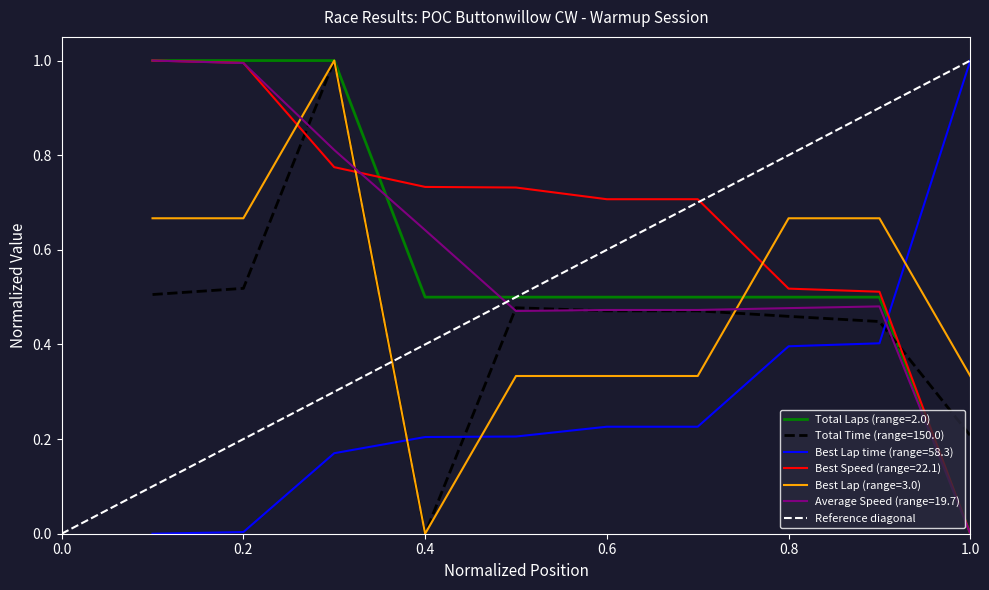

How many intersections are there between Best Lap time (range=58.3) and Best Lap (range=3.0)?

3